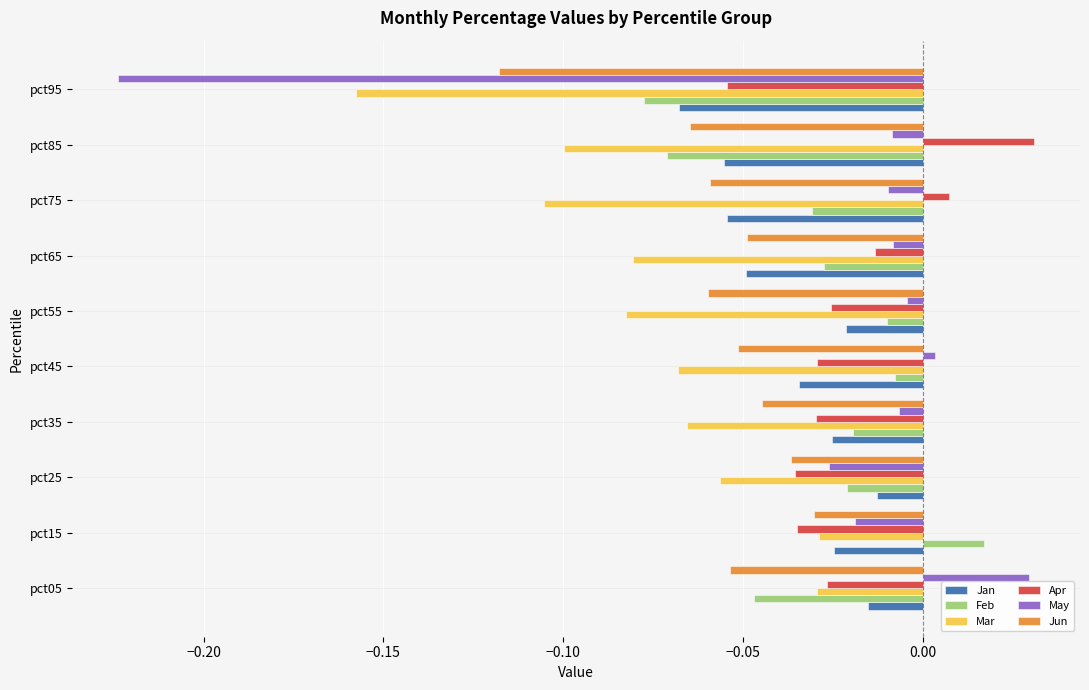

Is it true that May equals -0.4 at pct95?

False